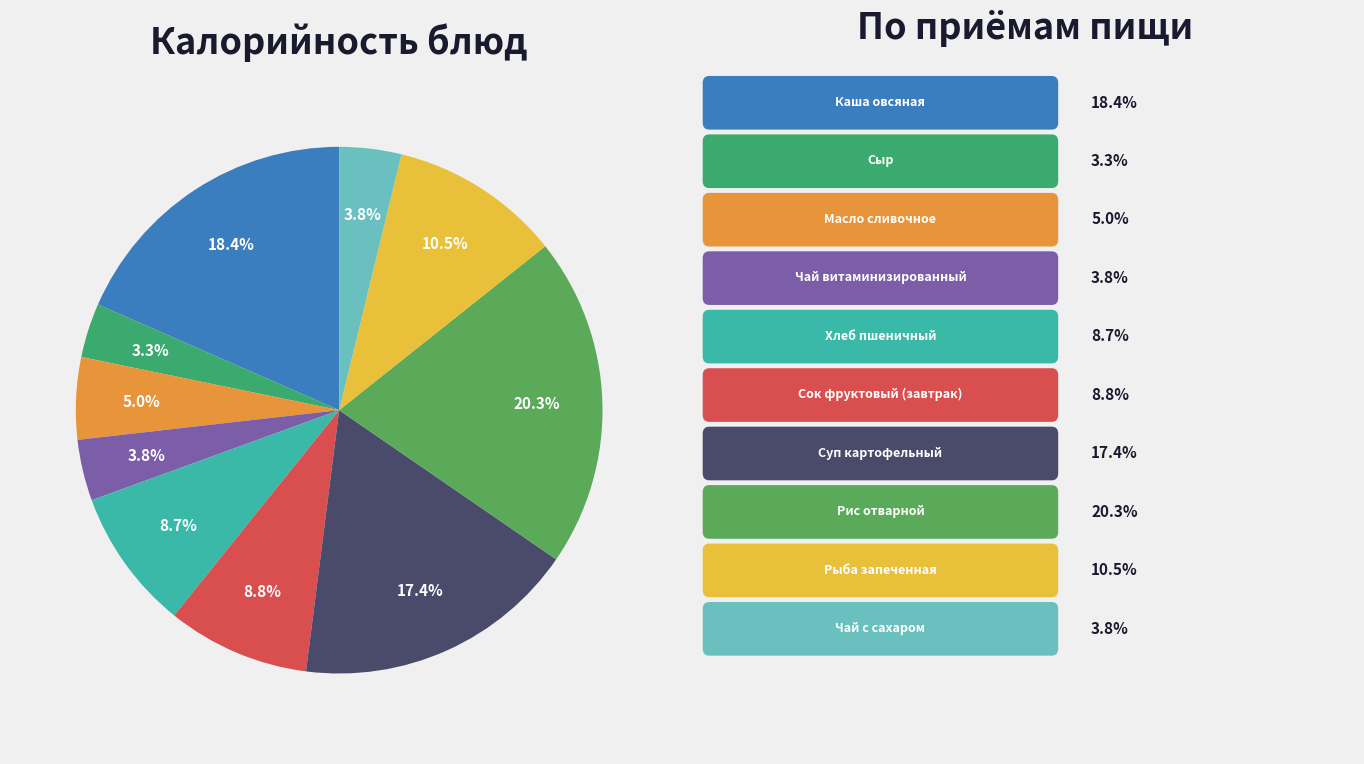

How many segments does this pie chart have?

10